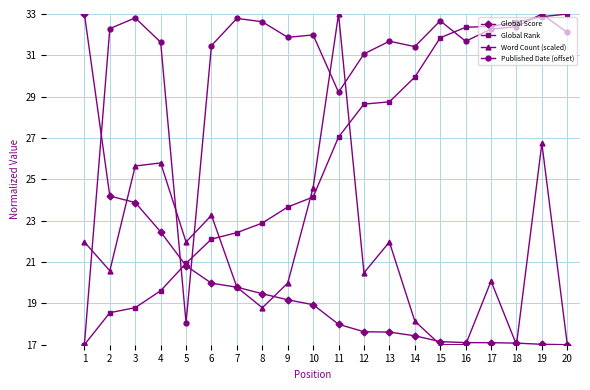

Is it true that Global Score equals 17.0 at 20?

True